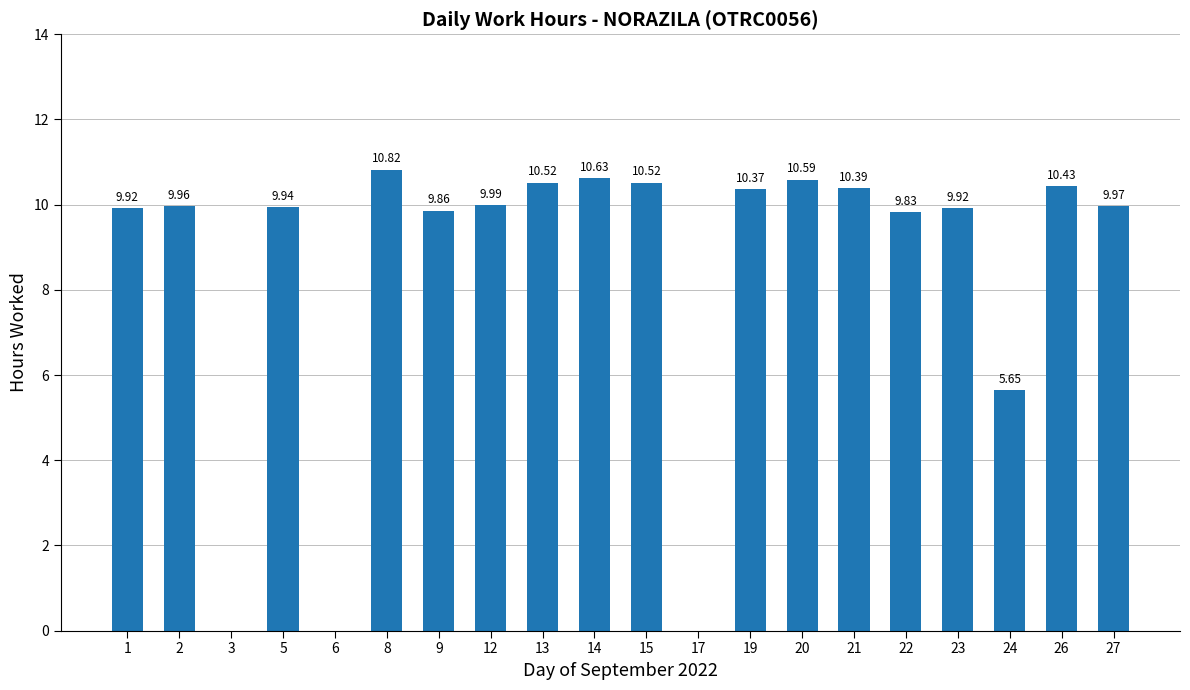

What is the average value?

8.5